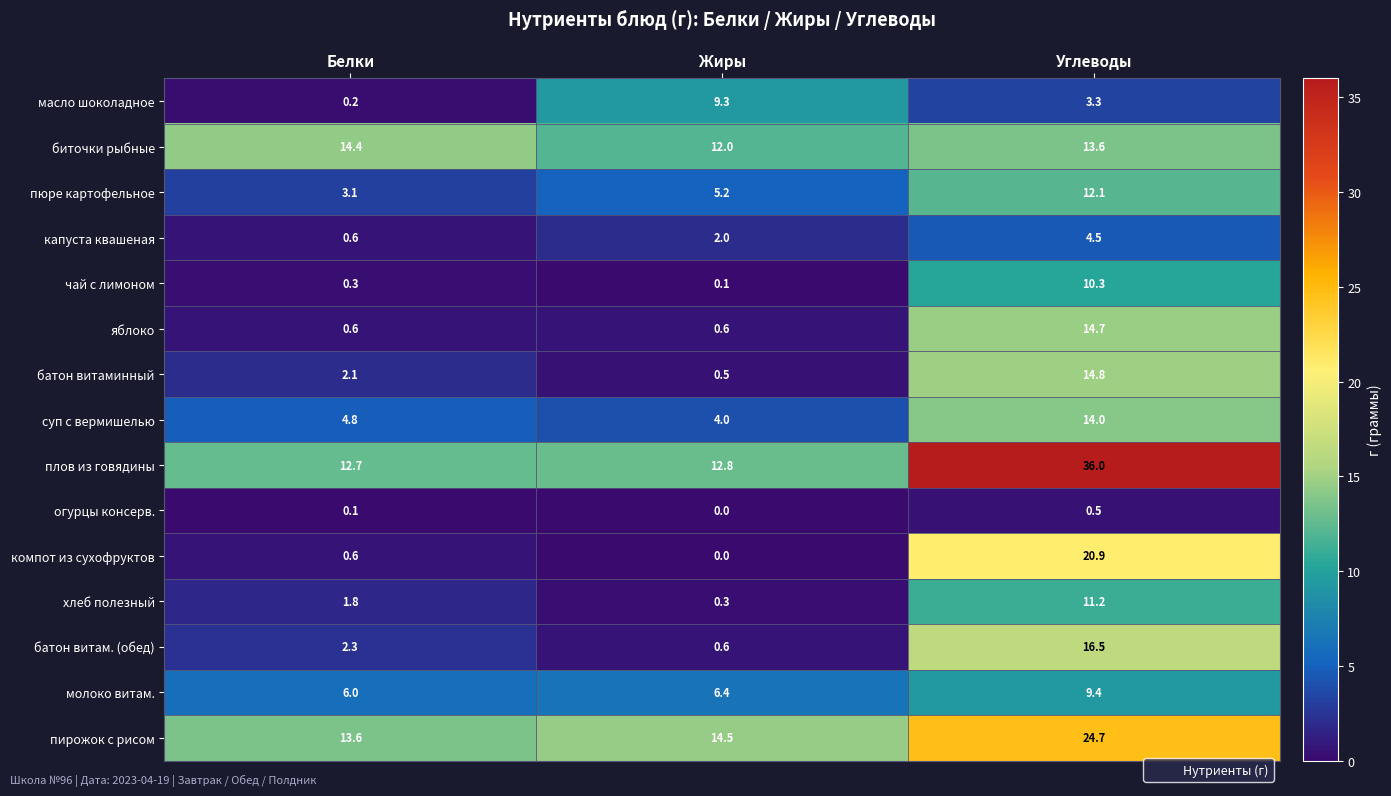

Rank the series by their maximum value, from lowest to highest.

огурцы консерв., капуста квашеная, масло шоколадное, молоко витам., чай с лимоном, хлеб полезный, пюре картофельное, суп с вермишелью, биточки рыбные, яблоко, батон витаминный, батон витам. (обед), компот из сухофруктов, пирожок с рисом, плов из говядины